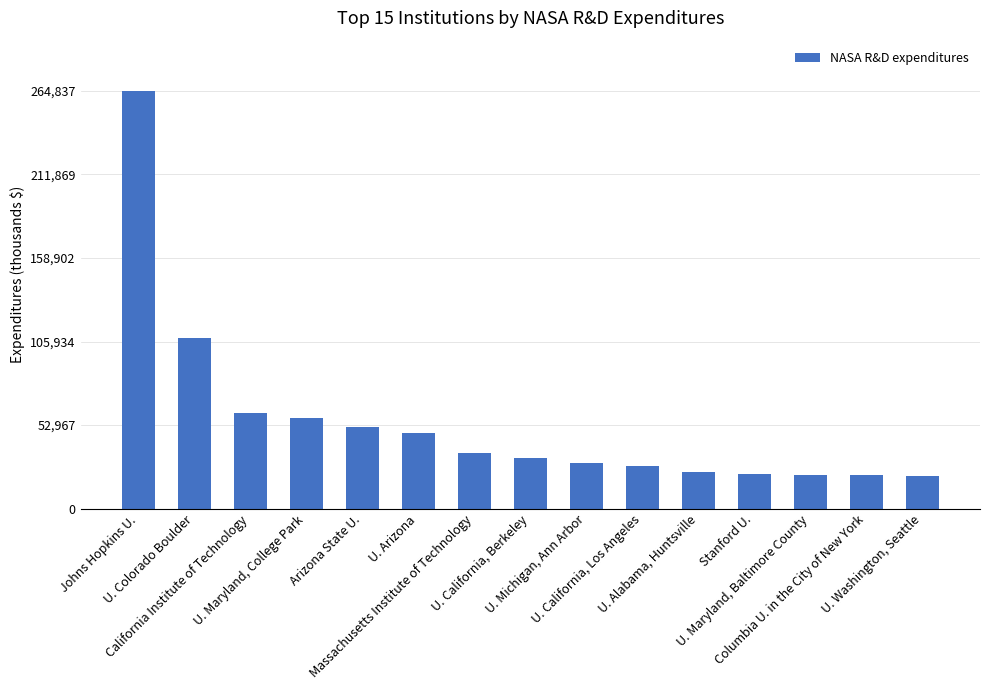

What is the smallest value displayed?

20760